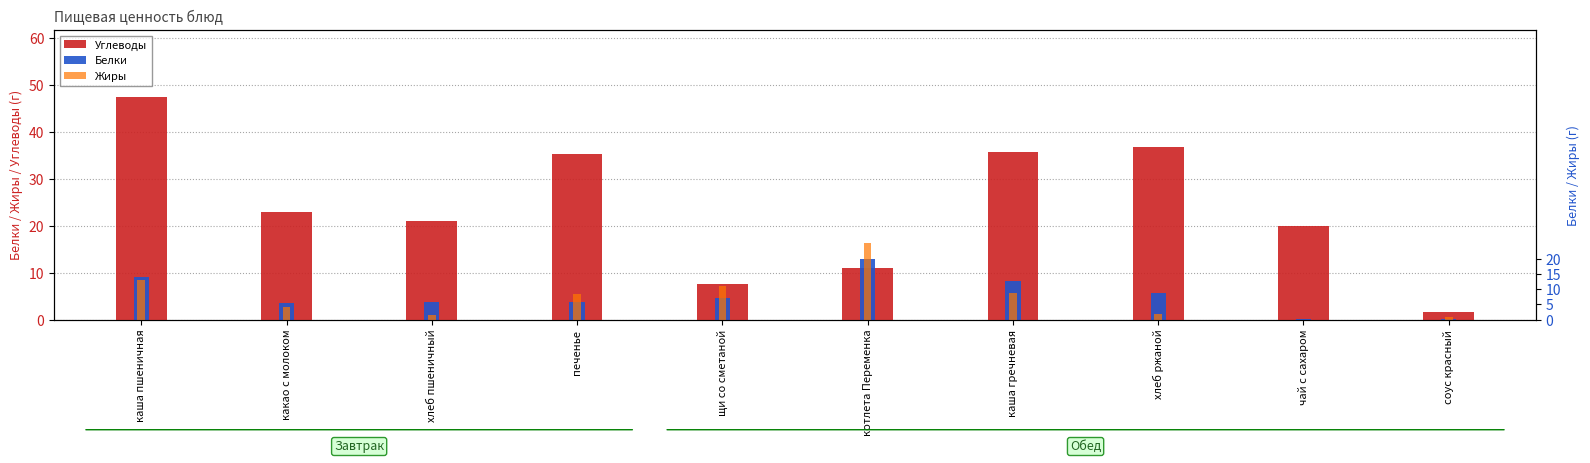

At which category does the chart reach its minimum across all series?

чай с сахаром